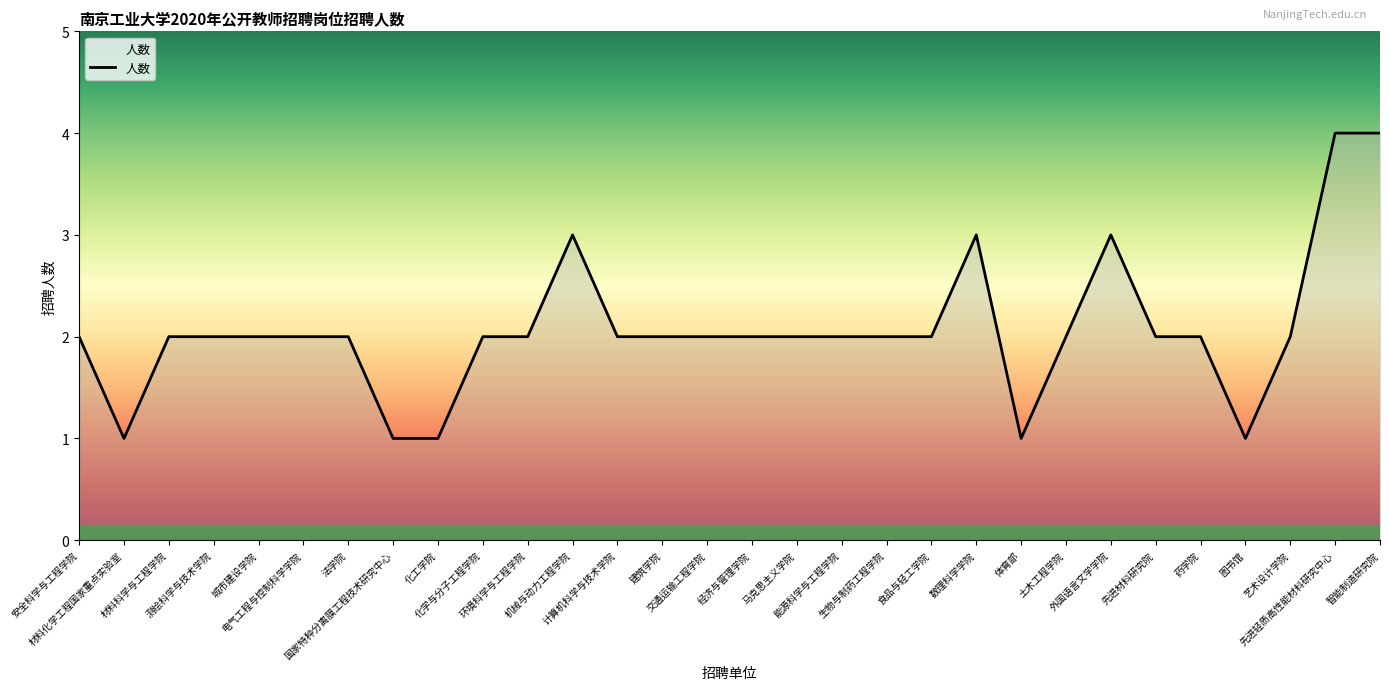

The value at 经济与管理学院 is 1. True or false?

False